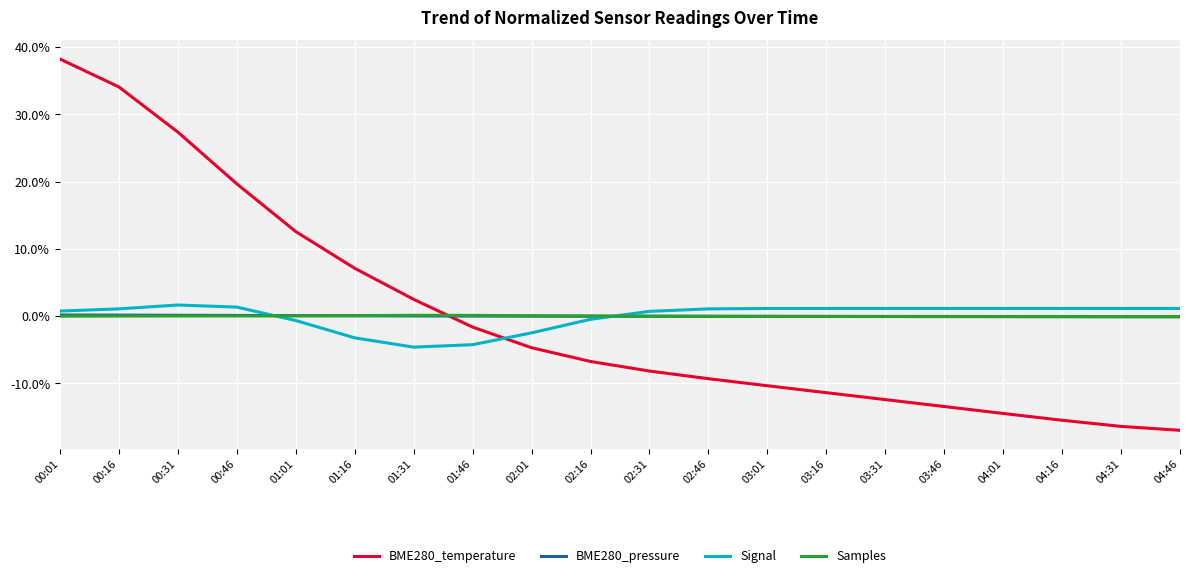

Is it true that BME280_temperature equals -6.5 at 03:01?

False